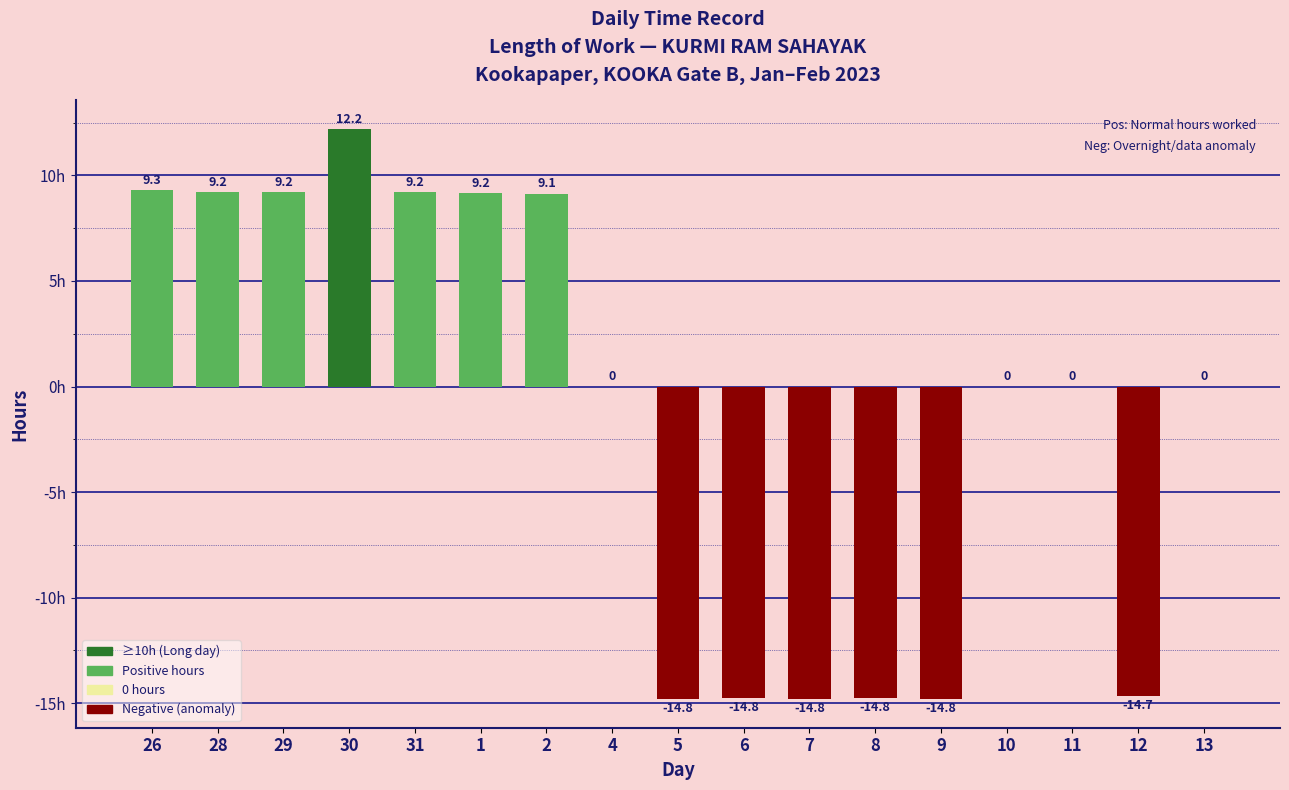

At which label does the data first exceed 0?

26